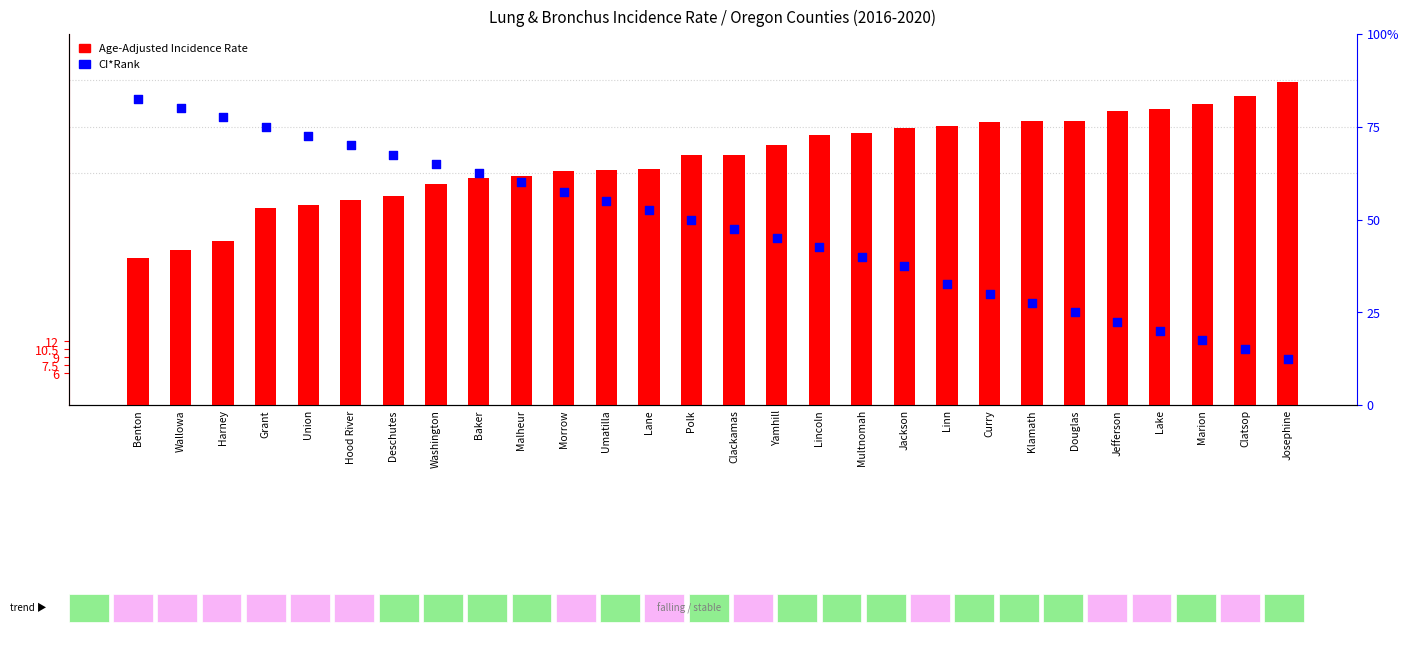

Which series has the largest total across all categories?

Age-Adjusted Incidence Rate